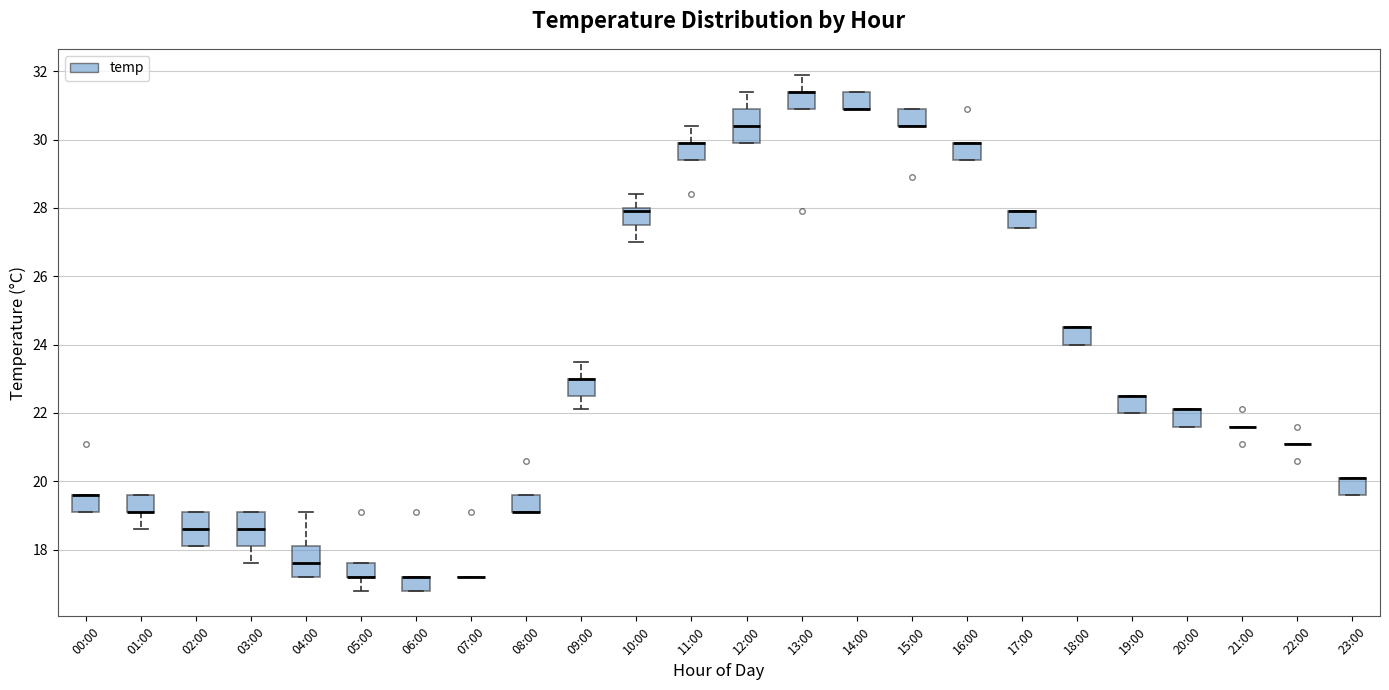

Reading left to right, transcribe this box plot: for each box, give where its median line is, the range the box spans, and where its two whiskers end, as read against the y-axis. The values are not printed on the chart, so give them approximately, as read against the axis.

00:00: median 19.6 (drawn on the box's upper edge), box 19.2 to 19.6, whiskers 19.2 to 19.6
01:00: median 19.2 (drawn on the box's lower edge), box 19.2 to 19.6, whiskers 18.6 to 19.6
02:00: median 18.6, box 18.2 to 19.2, whiskers 18.2 to 19.2
03:00: median 18.6, box 18.2 to 19.2, whiskers 17.6 to 19.2
04:00: median 17.6, box 17.2 to 18.2, whiskers 17.2 to 19.2
05:00: median 17.2 (drawn on the box's lower edge), box 17.2 to 17.6, whiskers 16.8 to 17.6
06:00: median 17.2 (drawn on the box's upper edge), box 16.8 to 17.2, whiskers 16.8 to 17.2
07:00: box collapsed to a line at 17.2, whiskers 17.2 to 17.2
08:00: median 19.2 (drawn on the box's lower edge), box 19.2 to 19.6, whiskers 19.2 to 19.6
09:00: median 23.0 (drawn on the box's upper edge), box 22.6 to 23.0, whiskers 22.2 to 23.6
10:00: median 28.0 (just below the box's upper edge), box 27.6 to 28.0, whiskers 27.0 to 28.4
11:00: median 30.0 (drawn on the box's upper edge), box 29.4 to 30.0, whiskers 29.4 to 30.4
12:00: median 30.4, box 30.0 to 31.0, whiskers 30.0 to 31.4
13:00: median 31.4 (drawn on the box's upper edge), box 31.0 to 31.4, whiskers 31.0 to 32.0
14:00: median 31.0 (drawn on the box's lower edge), box 31.0 to 31.4, whiskers 31.0 to 31.4
15:00: median 30.4 (drawn on the box's lower edge), box 30.4 to 31.0, whiskers 30.4 to 31.0
16:00: median 30.0 (drawn on the box's upper edge), box 29.4 to 30.0, whiskers 29.4 to 30.0
17:00: median 28.0 (drawn on the box's upper edge), box 27.4 to 28.0, whiskers 27.4 to 28.0
18:00: median 24.6 (drawn on the box's upper edge), box 24.0 to 24.6, whiskers 24.0 to 24.6
19:00: median 22.6 (drawn on the box's upper edge), box 22.0 to 22.6, whiskers 22.0 to 22.6
20:00: median 22.2 (drawn on the box's upper edge), box 21.6 to 22.2, whiskers 21.6 to 22.2
21:00: box collapsed to a line at 21.6, whiskers 21.6 to 21.6
22:00: box collapsed to a line at 21.2, whiskers 21.2 to 21.2
23:00: median 20.2 (drawn on the box's upper edge), box 19.6 to 20.2, whiskers 19.6 to 20.2